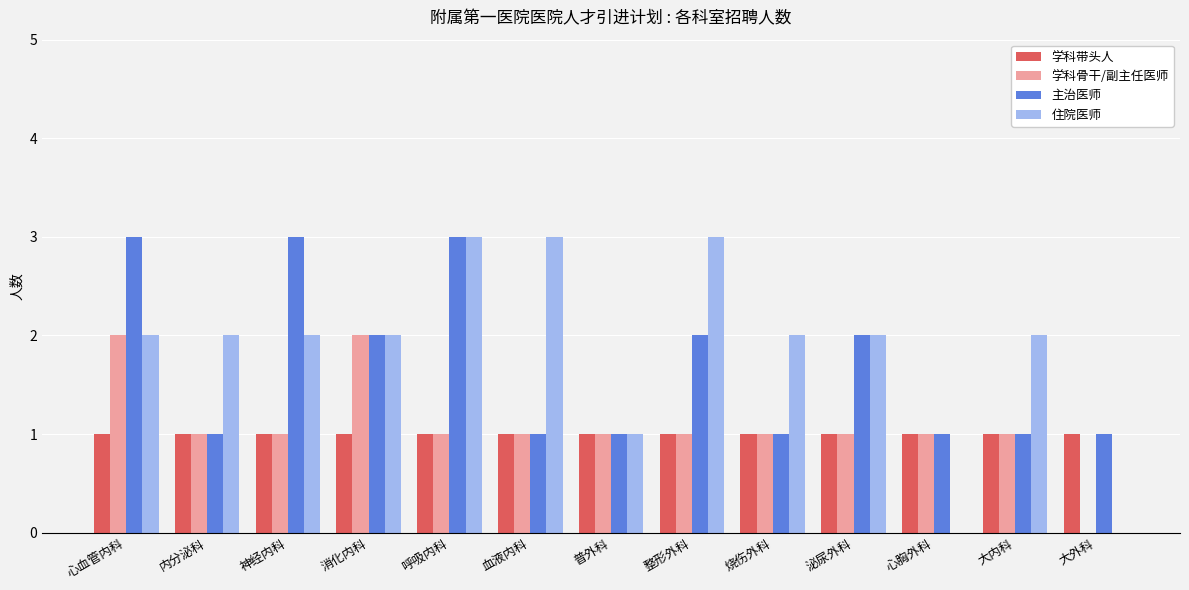

Is the value of 住院医师 at 心胸外科 greater than the value of 学科带头人 at 泌尿外科?

No